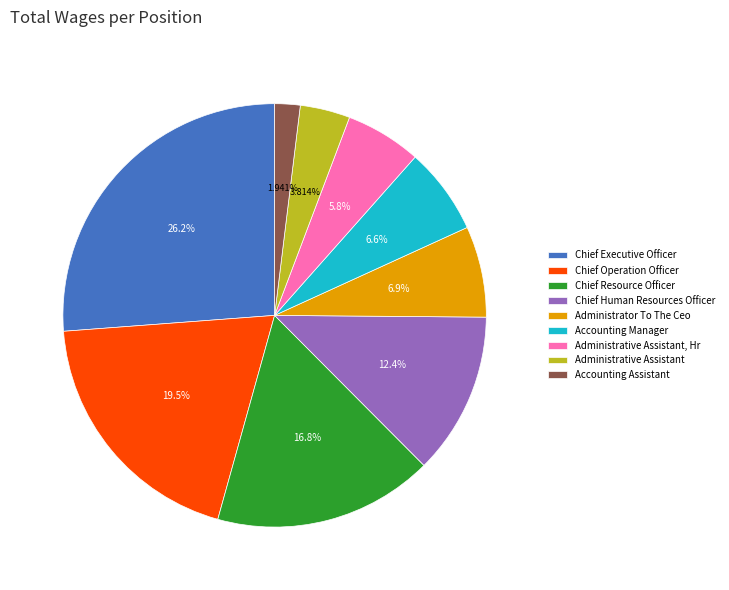

To the nearest percent, what portion does Administrator To The Ceo represent?

7%